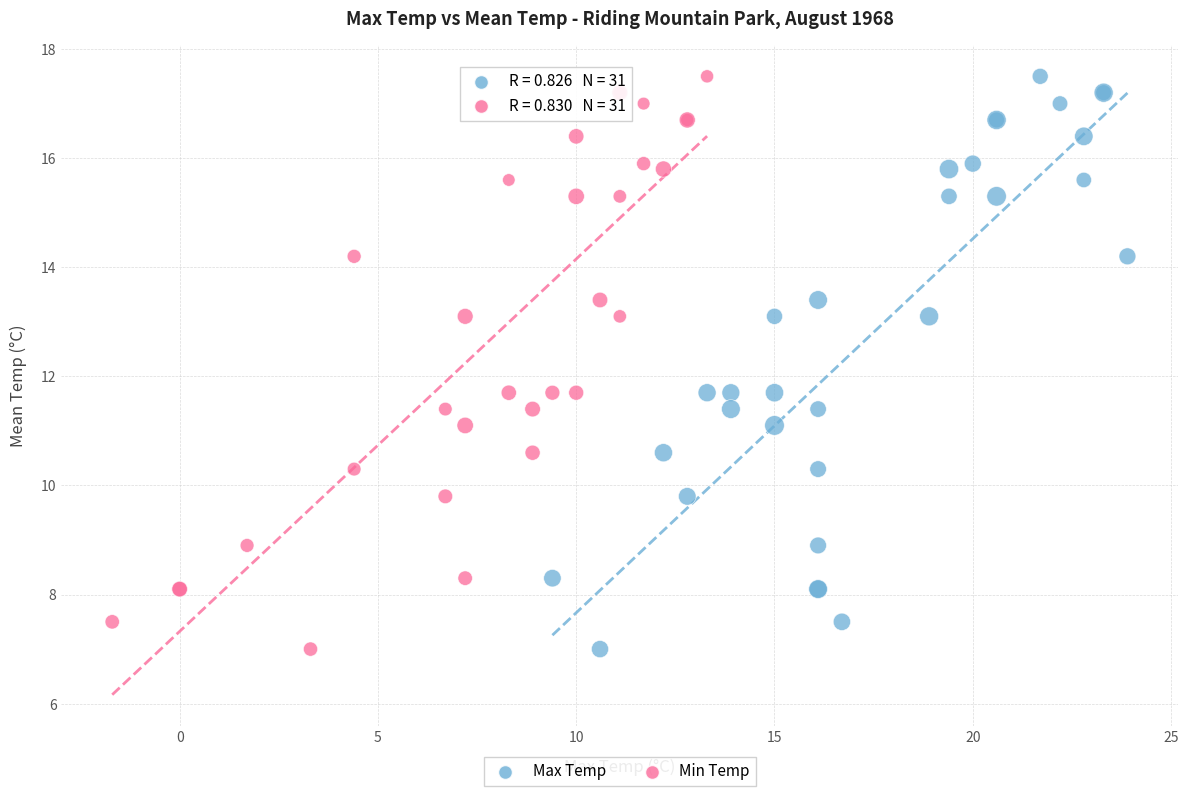

What are all the series names shown in the legend?

Max Temp, Min Temp